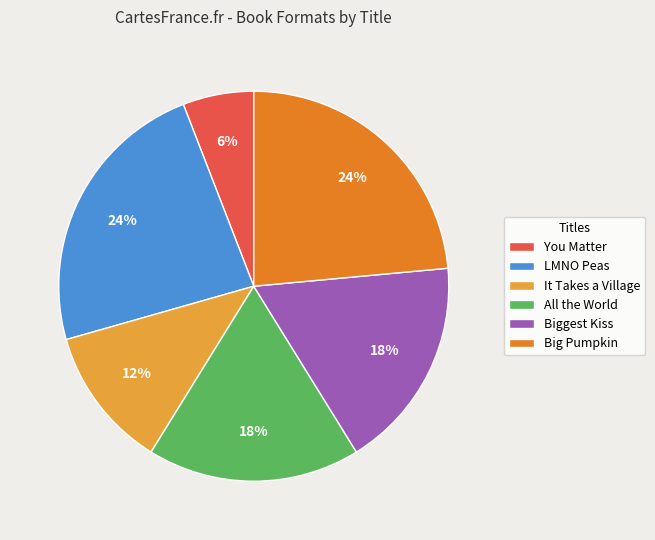

To the nearest percent, what is the difference between the largest and smallest slice percentages?

18%